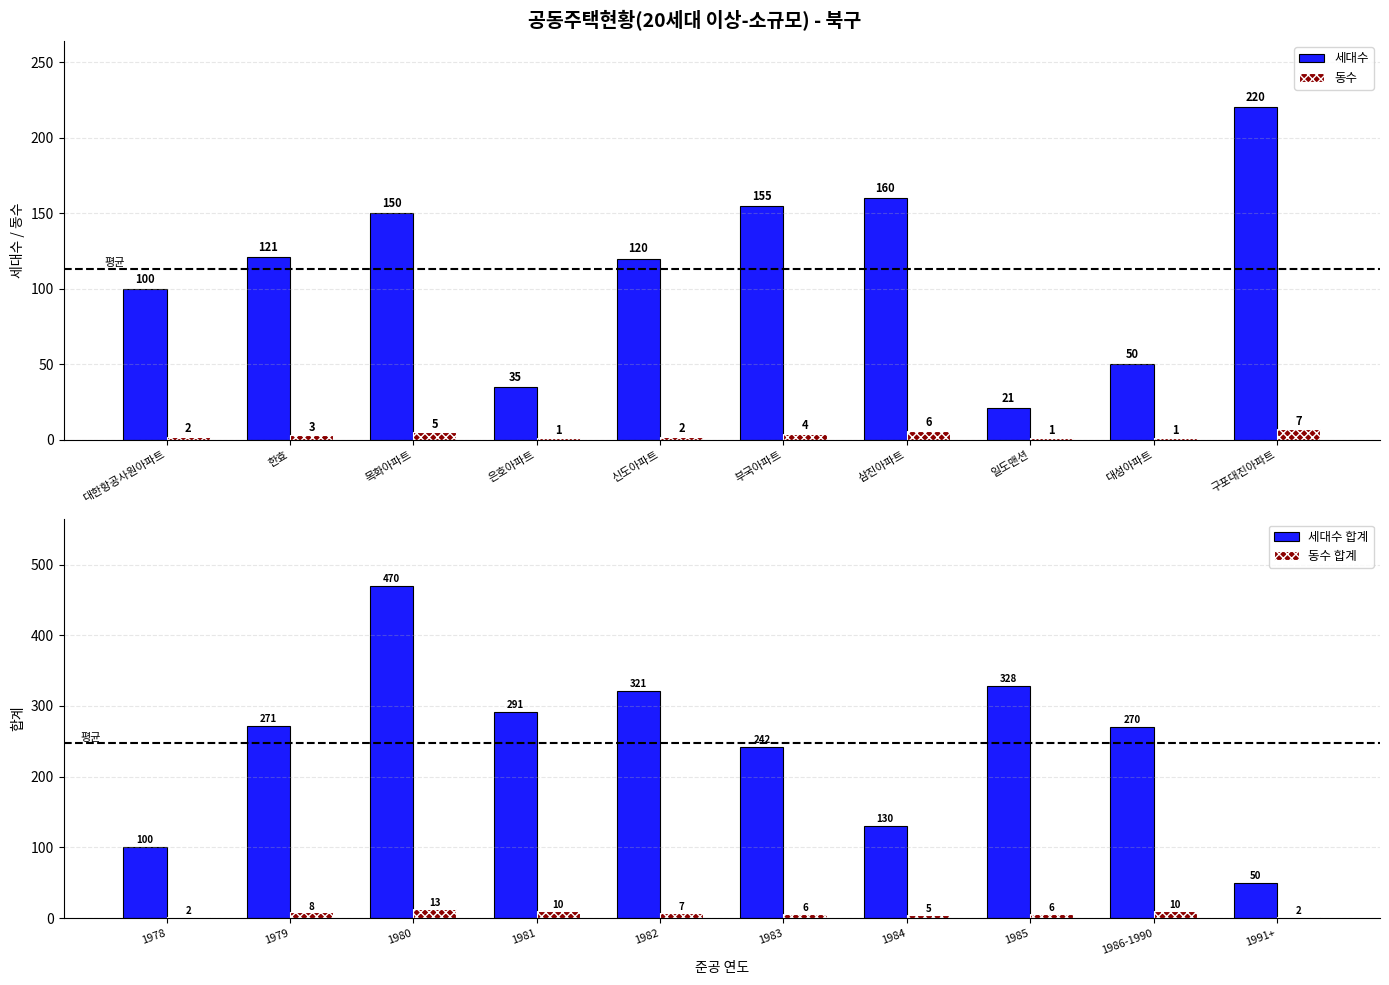

What is the label of the 1st bar from the left?

대한항공사원아파트